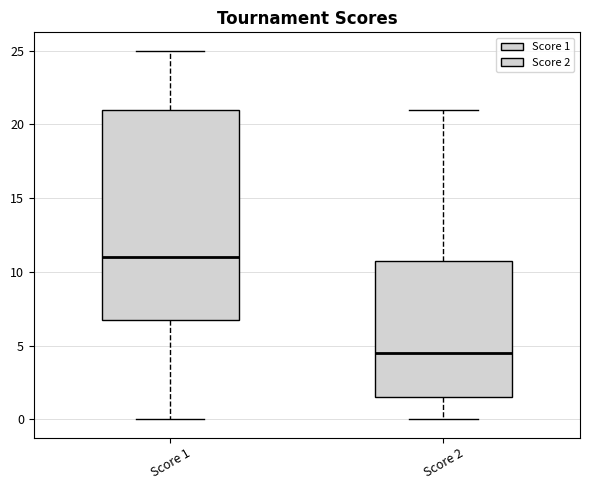

Where does the lower whisker of the box for Score 2 end on the y-axis? The values are not printed on the chart, so give them approximately, as read against the axis.

0.0